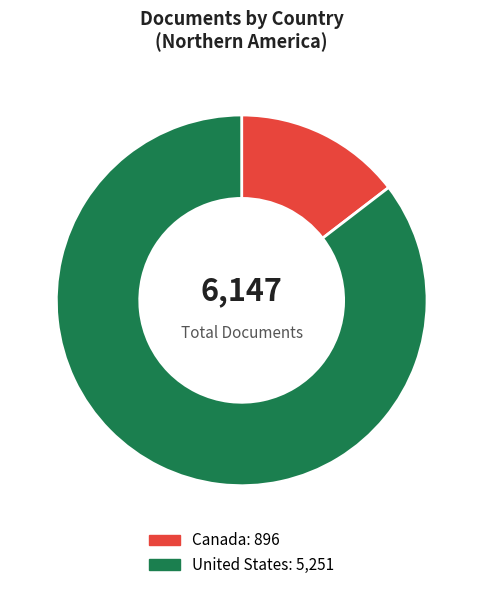

Do United States and Canada together represent more than half of the pie?

Yes